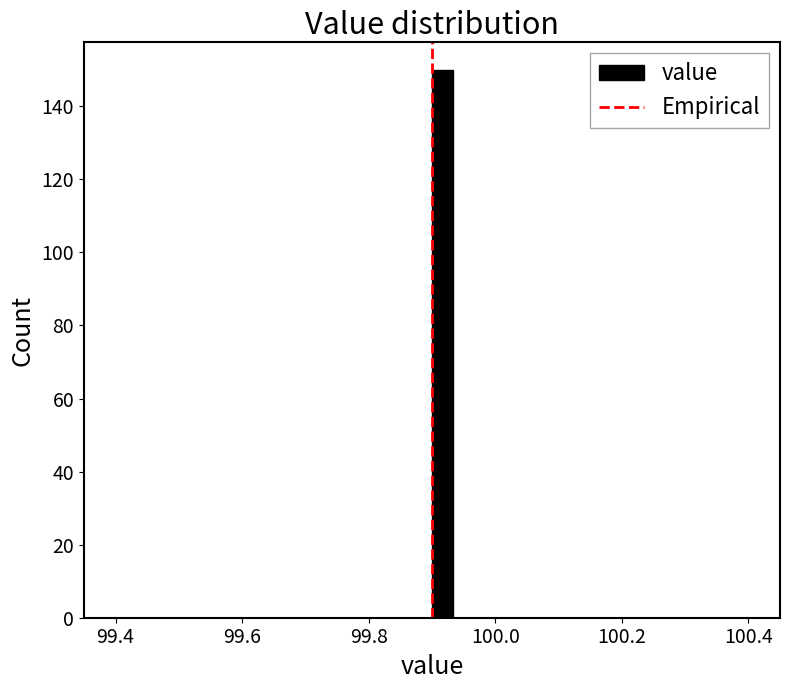

Around what value on the x-axis is the tallest bar? Give the approximate position of its centre, as read against the axis.

99.92